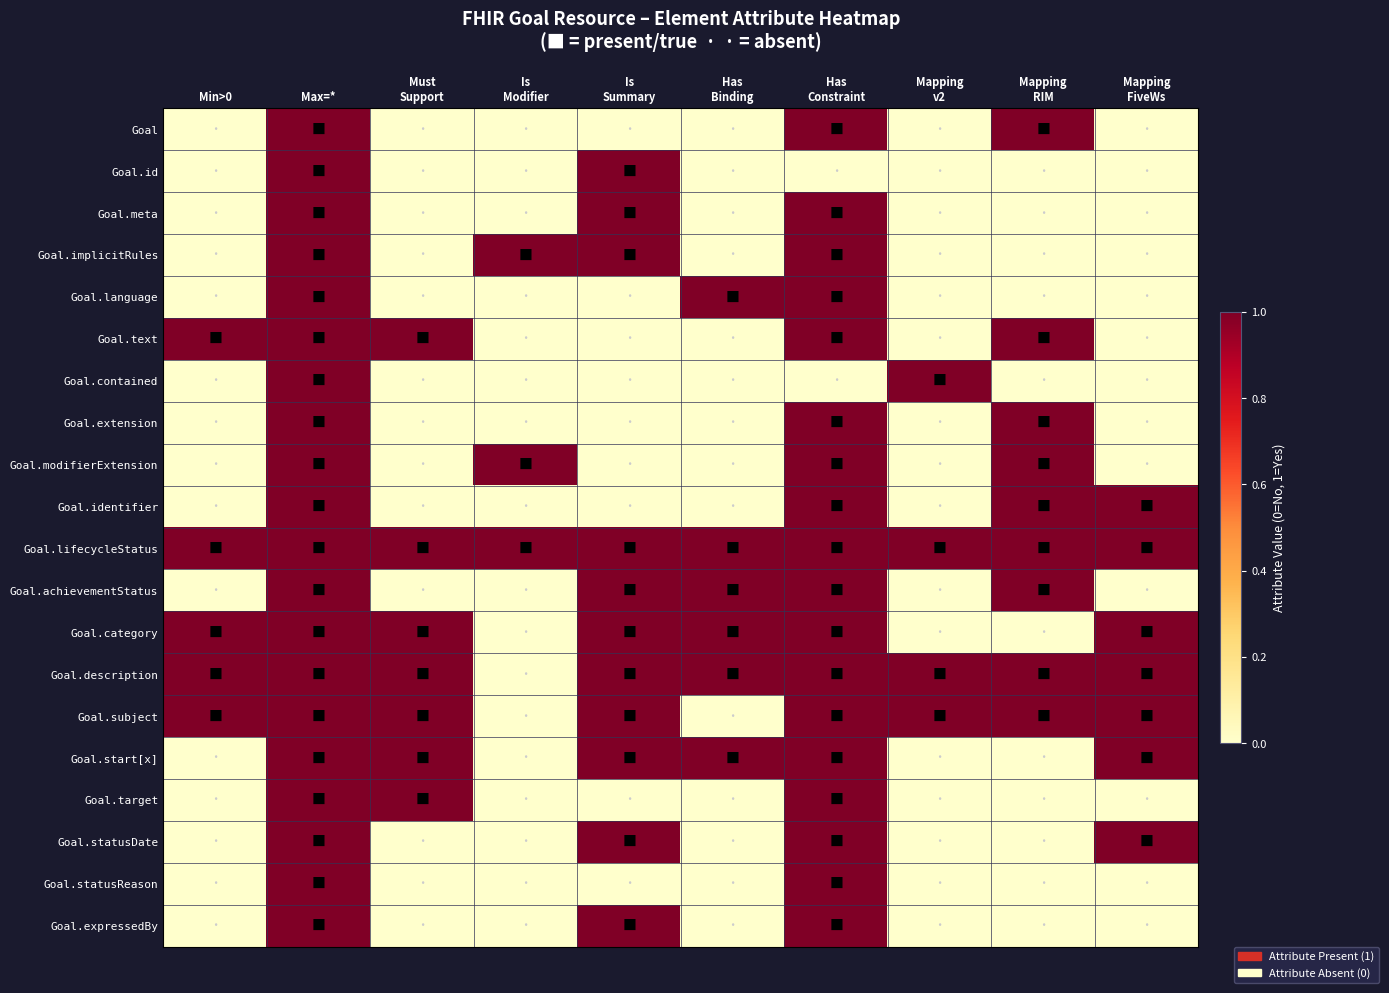

List the series in order of their peak value, highest first.

Goal, Goal.id, Goal.meta, Goal.implicitRules, Goal.language, Goal.text, Goal.contained, Goal.extension, Goal.modifierExtension, Goal.identifier, Goal.lifecycleStatus, Goal.achievementStatus, Goal.category, Goal.description, Goal.subject, Goal.start[x], Goal.target, Goal.statusDate, Goal.statusReason, Goal.expressedBy